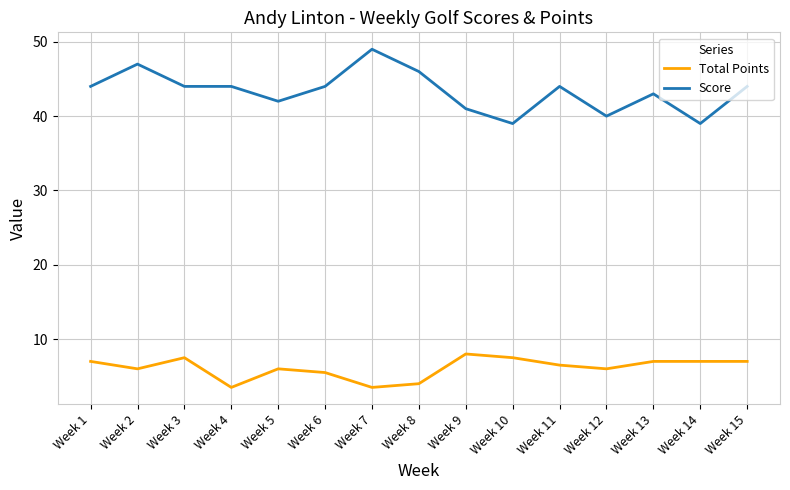

What is the difference between the highest and lowest values at Week 3?

36.5